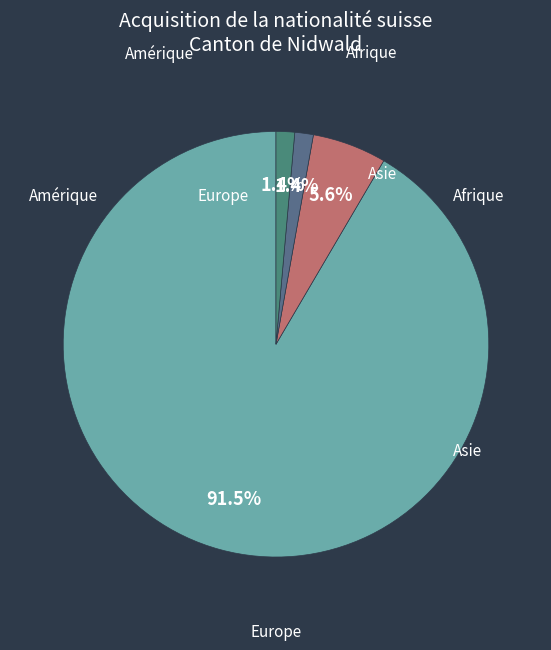

Which slice is the largest?

Europe